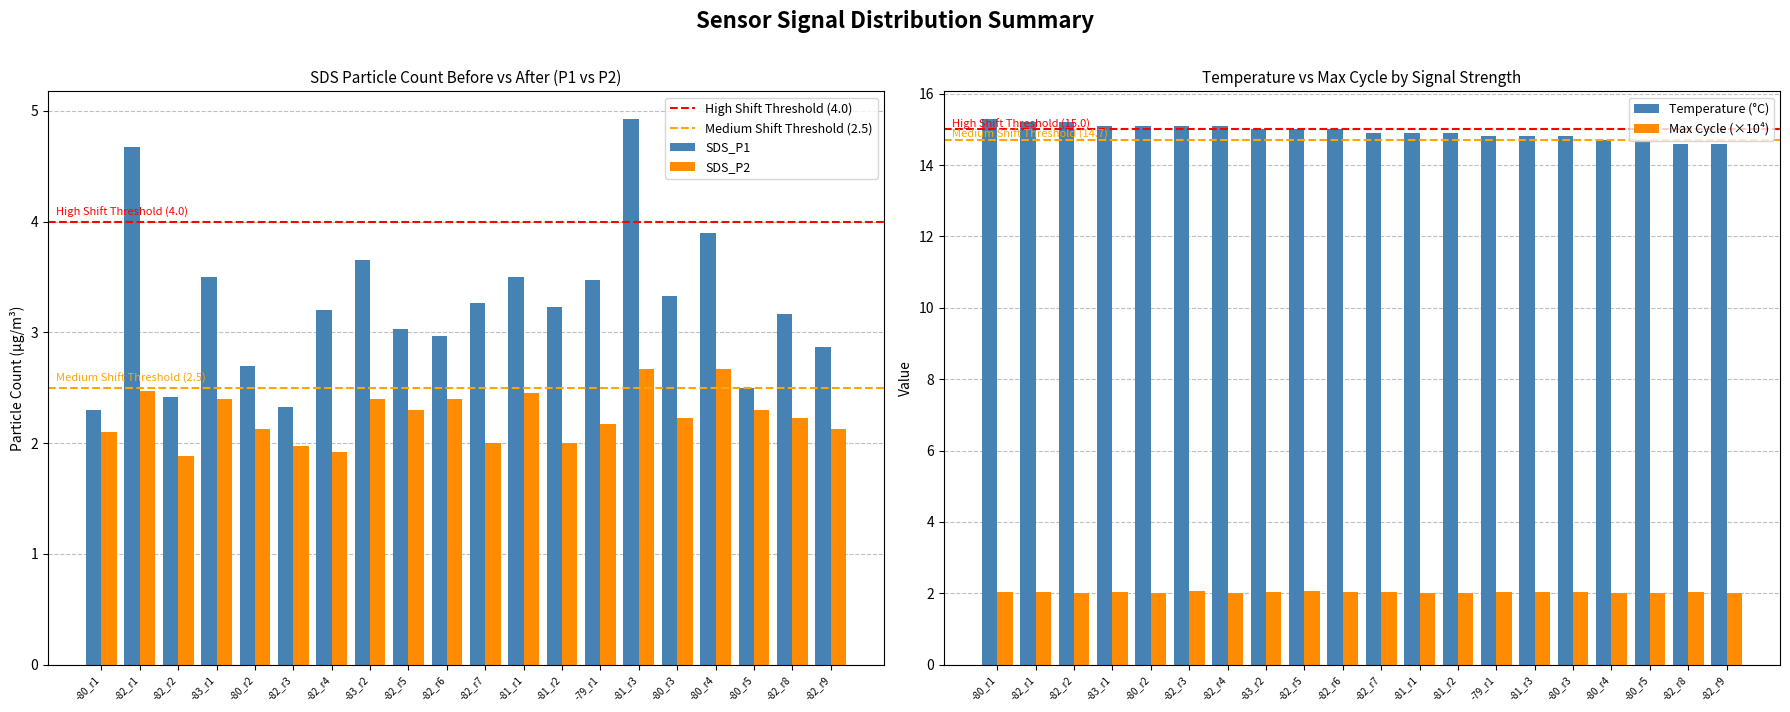

Which series has the largest total across all categories?

temp